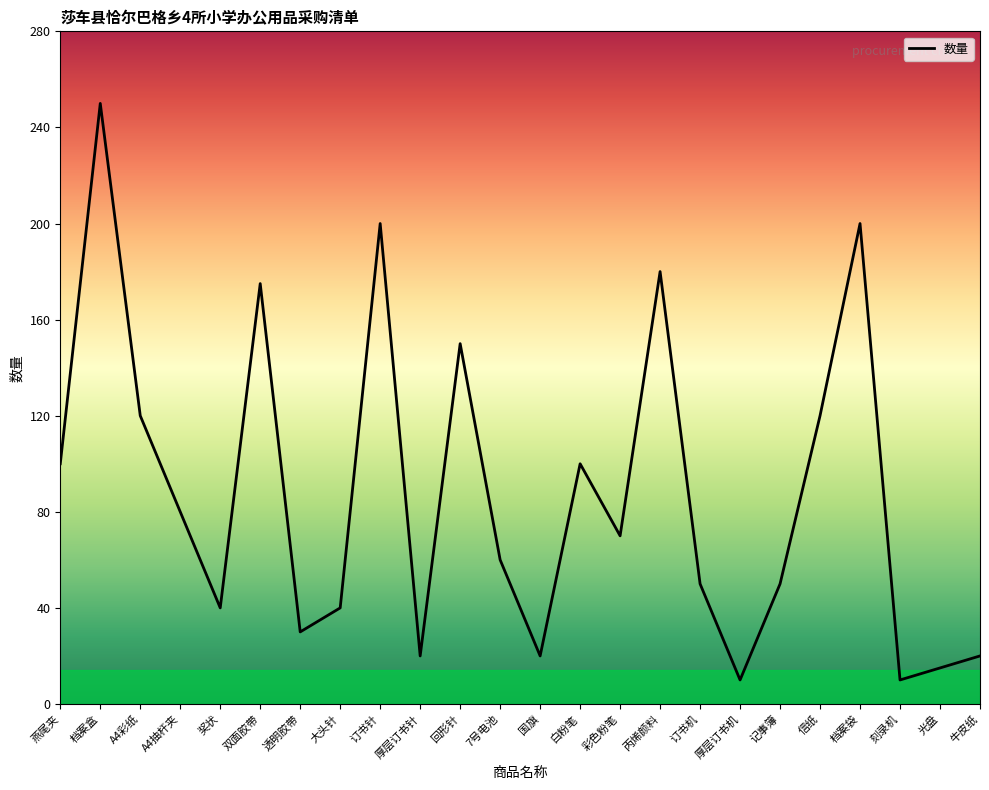

How many interior local valleys (lower than both neighbors) does the data have?

7